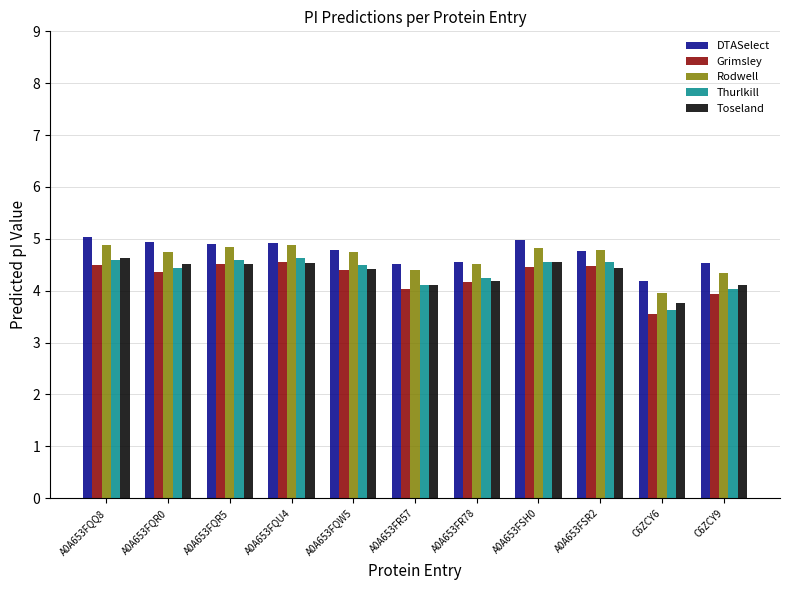

What position from the left is A0A653FQU4?

4